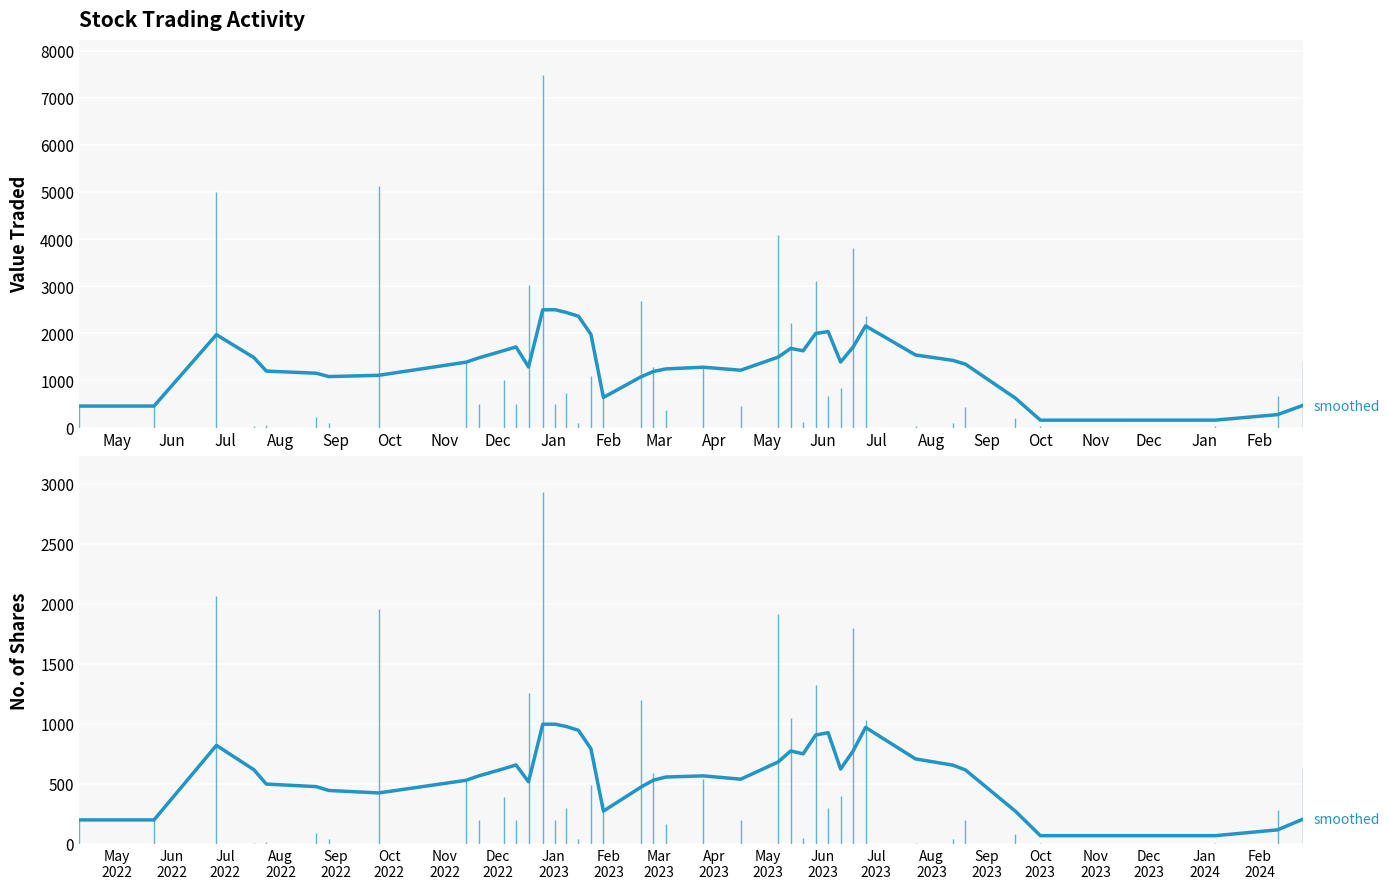

What is the average value of the Value Traded (smoothed) series?

1372.0